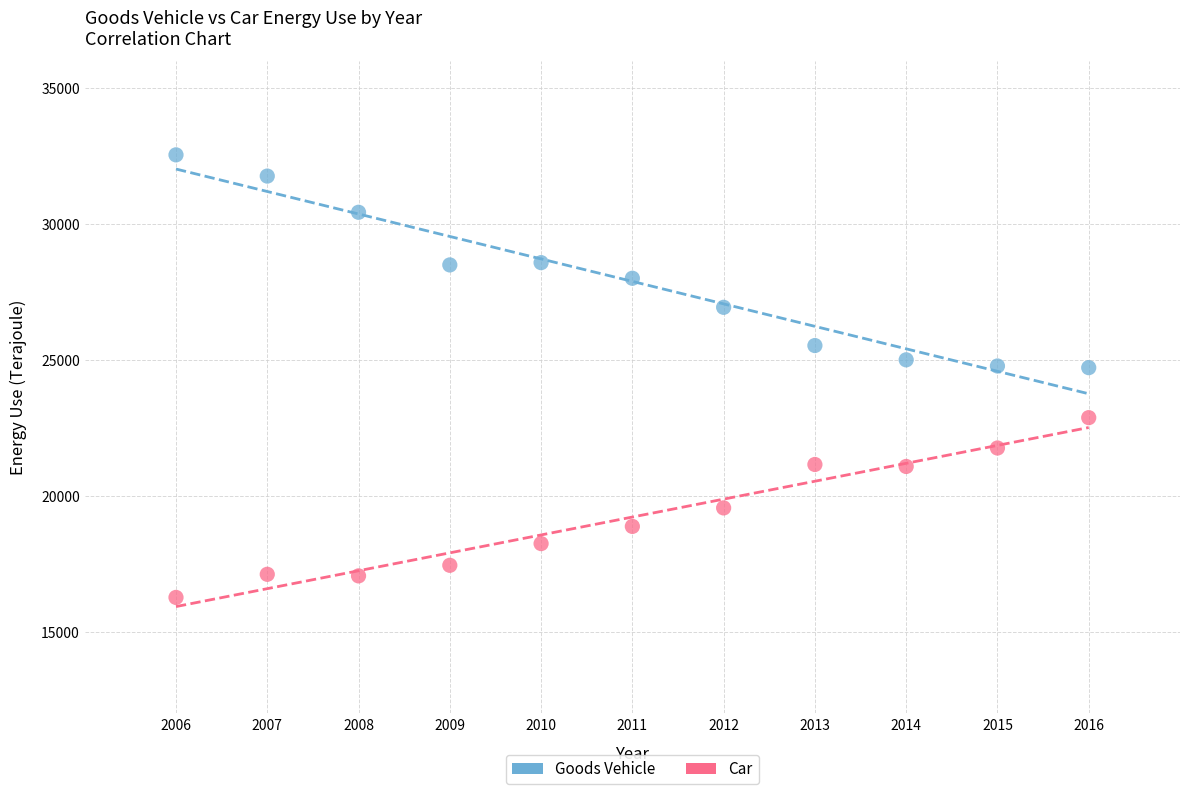

Which series contains the lowest Y value?

Car